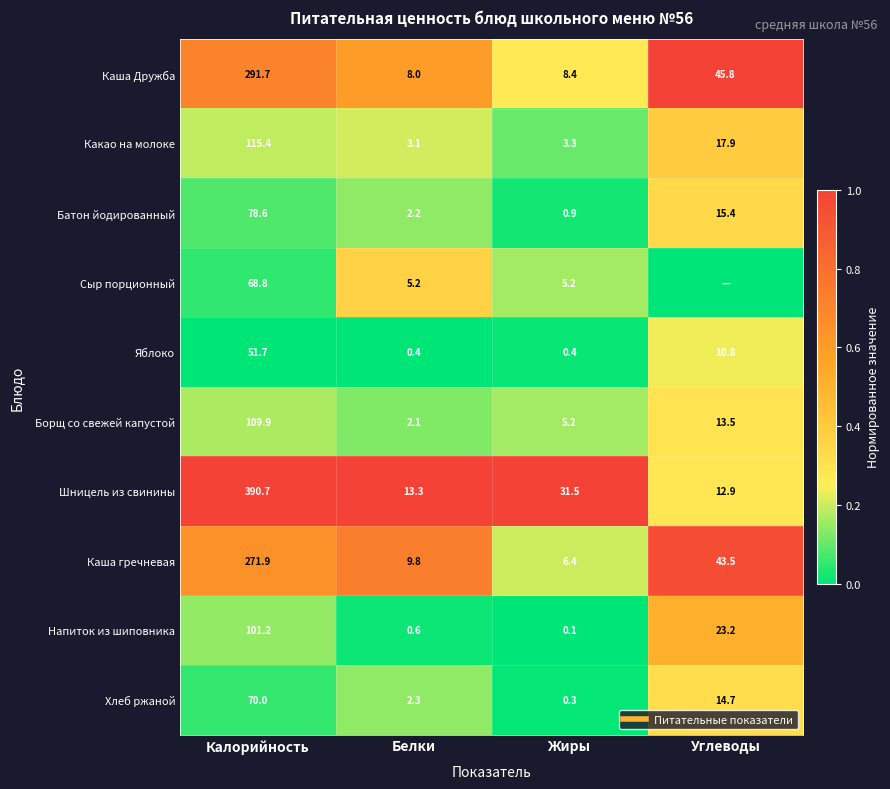

How many series are shown in this chart?

10